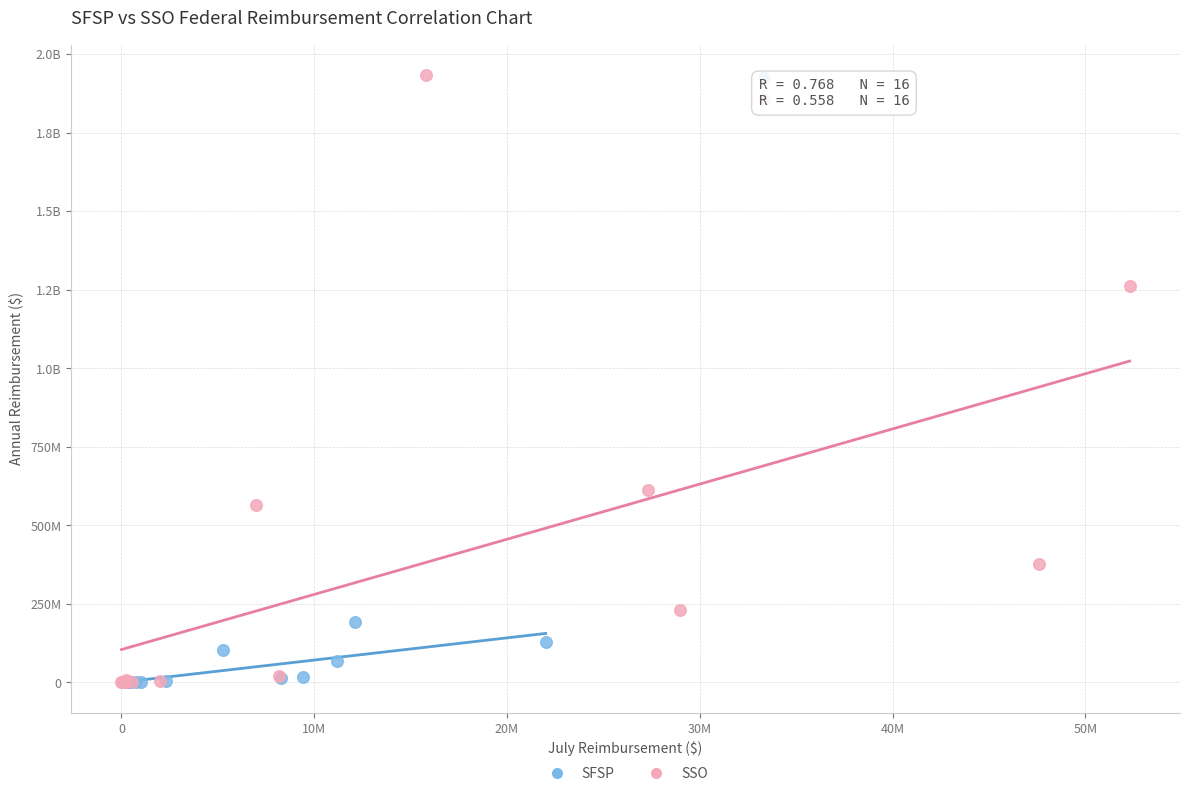

What are all the series names shown in the legend?

SFSP, SSO